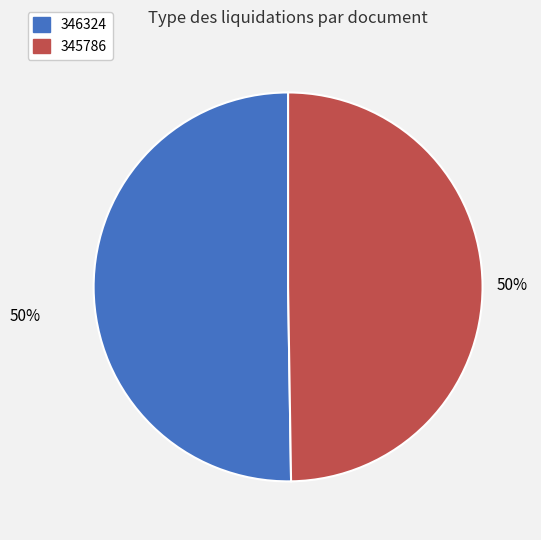

To the nearest percent, what is the average slice percentage?

50%